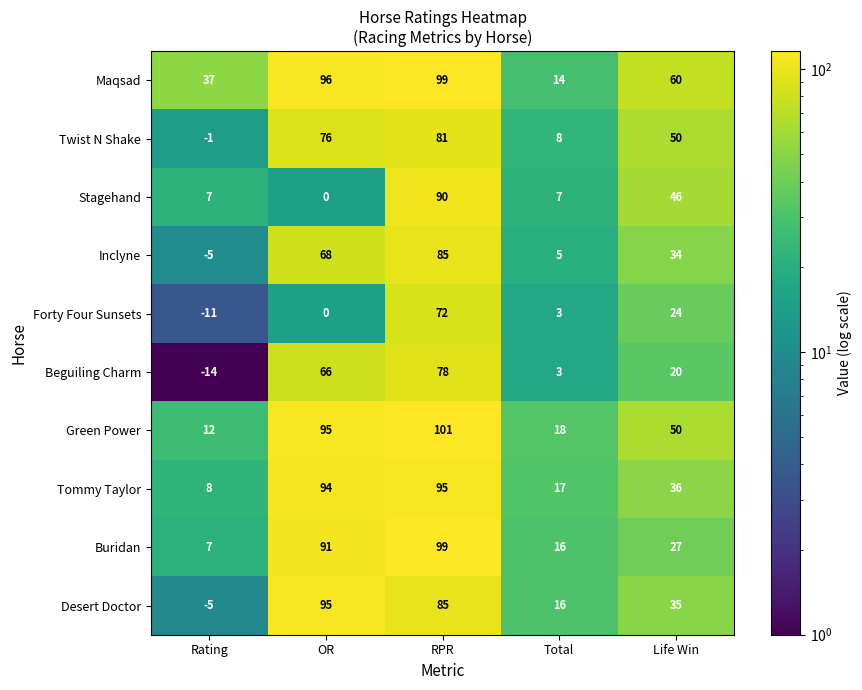

Which category has the highest value in the Buridan series?

RPR